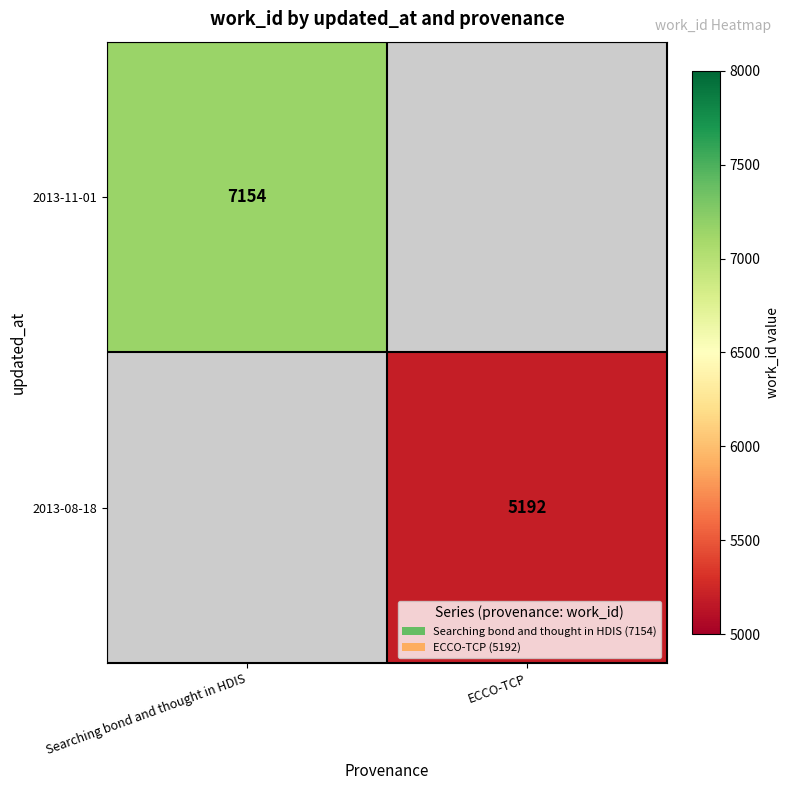

The 2013-11-01 series shows 7154 at Searching bond and thought in HDIS. True or false?

True